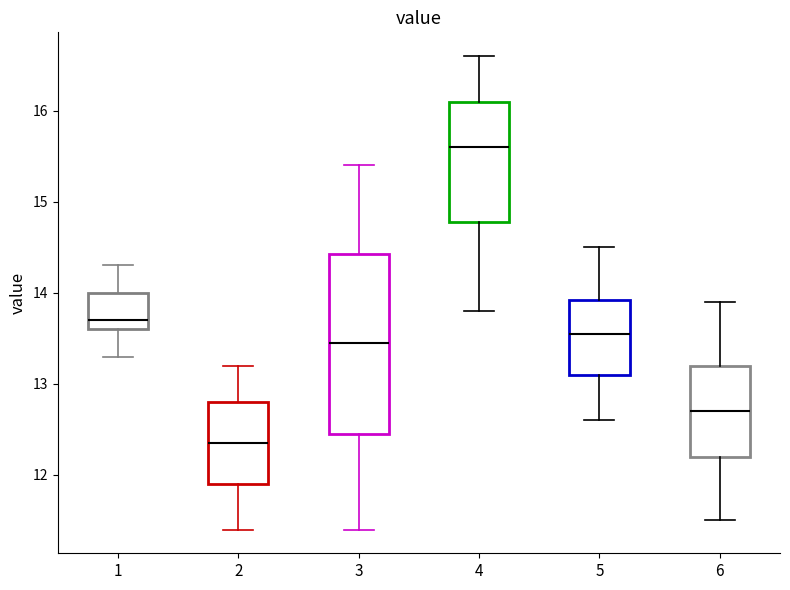

Where does the median line of the box at x = 6 sit on the y-axis? The values are not printed on the chart, so give them approximately, as read against the axis.

12.7